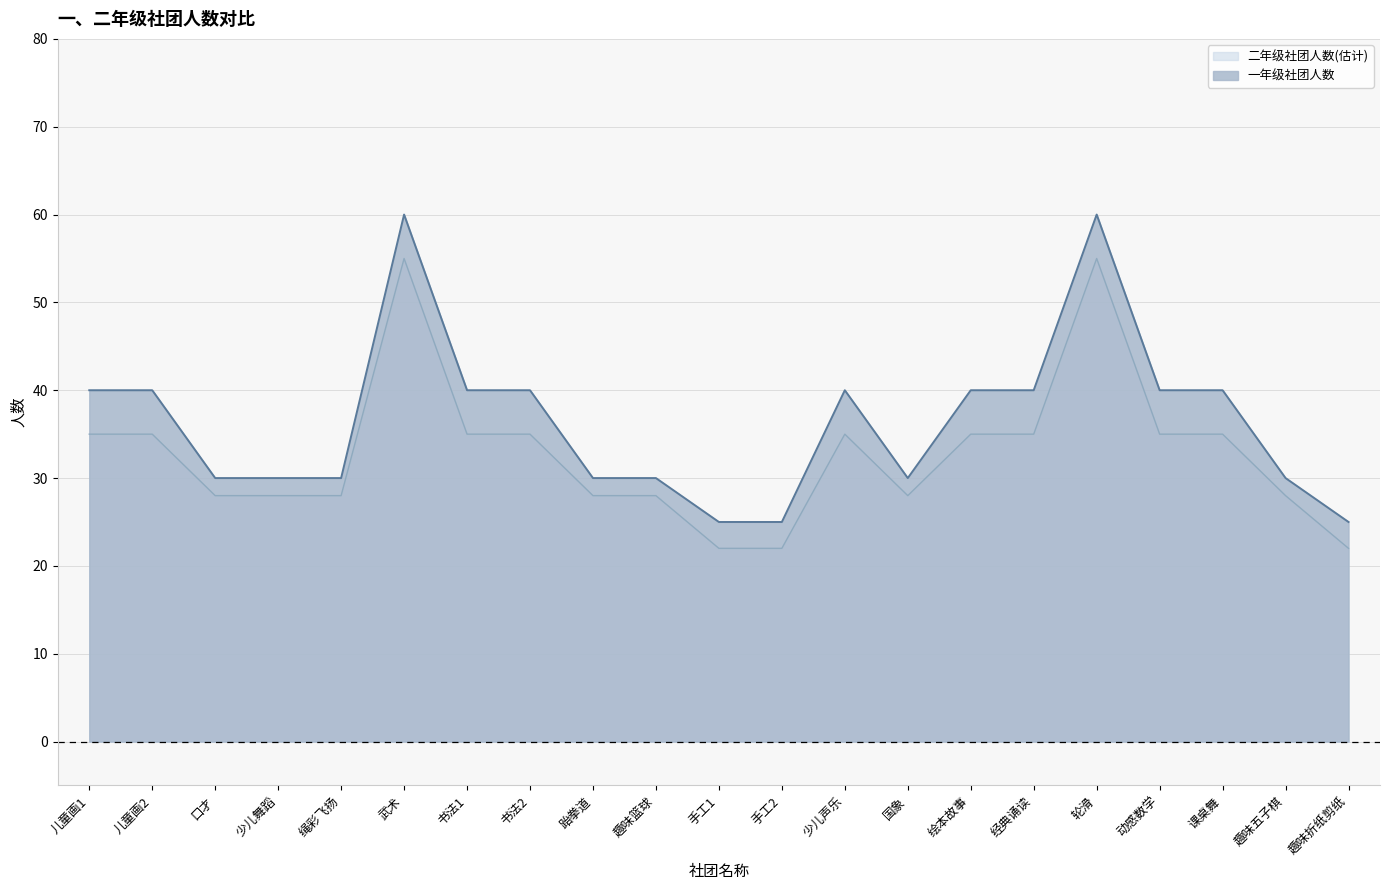

What are all the series names shown in the legend?

二年级社团人数(估计), 一年级社团人数